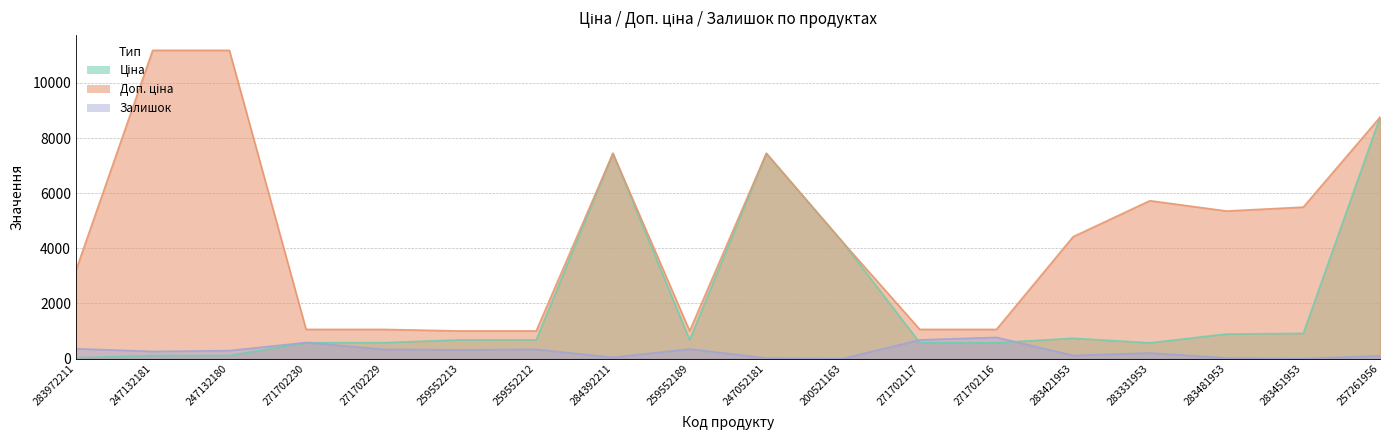

What are all the series names shown in the legend?

Ціна, Доп. ціна, Залишок